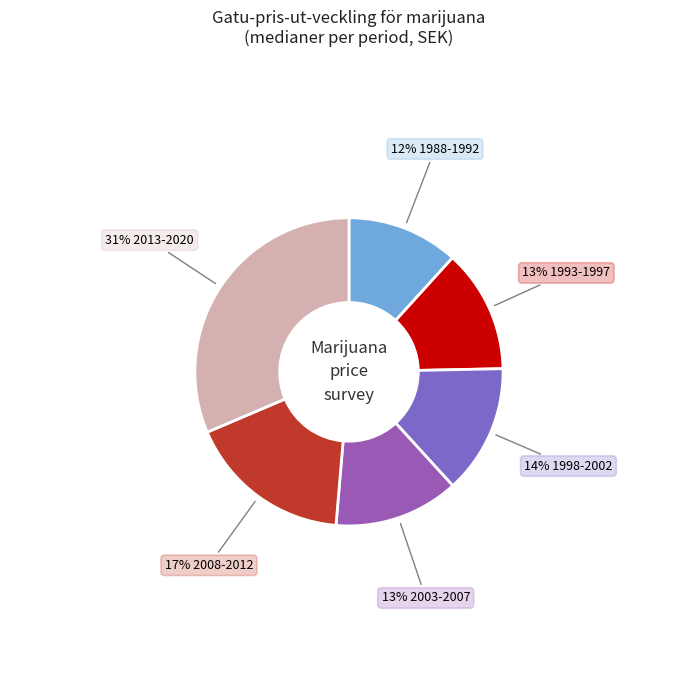

Which category has the smallest portion of the pie?

1988-1992